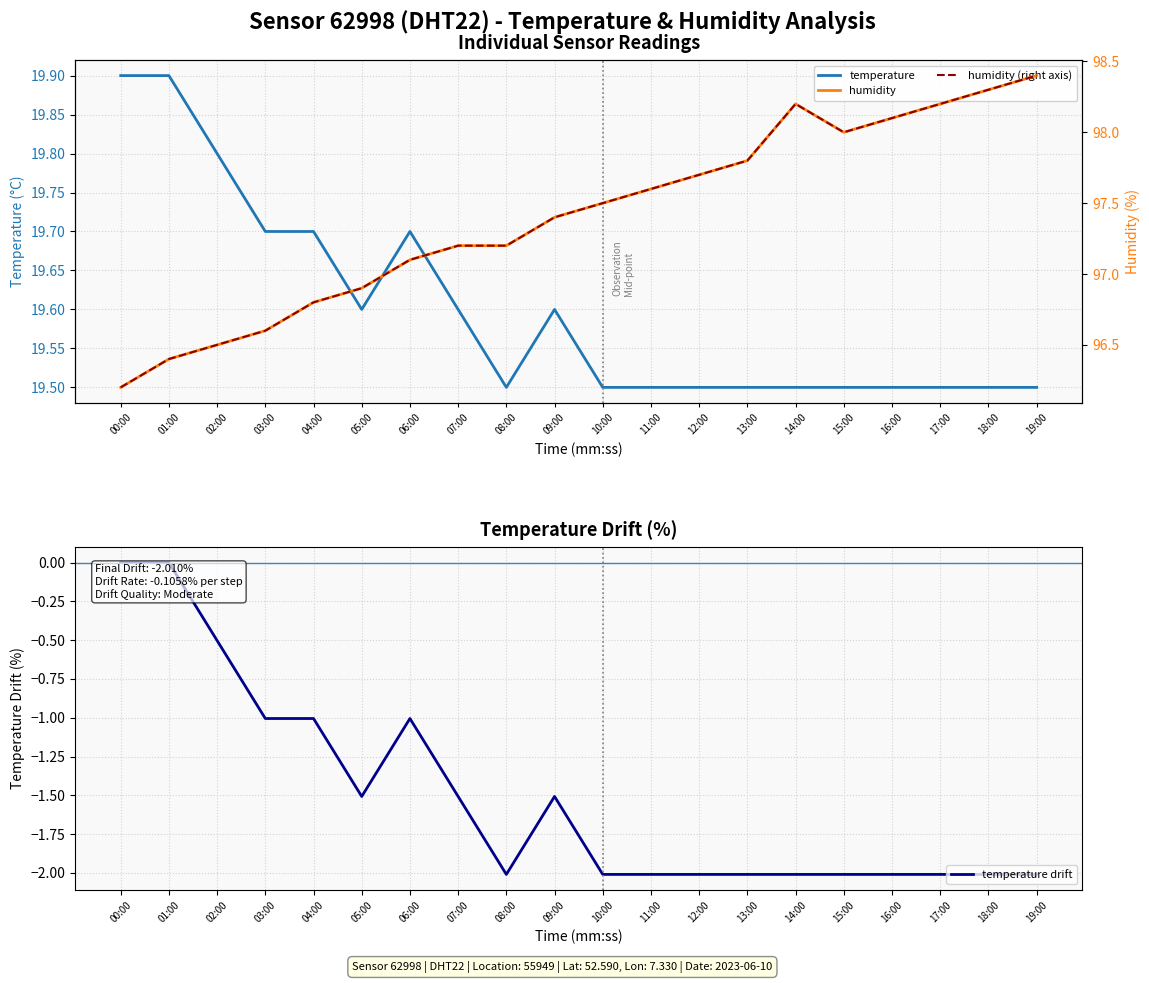

Is this an area chart (filled region under the line)?

No